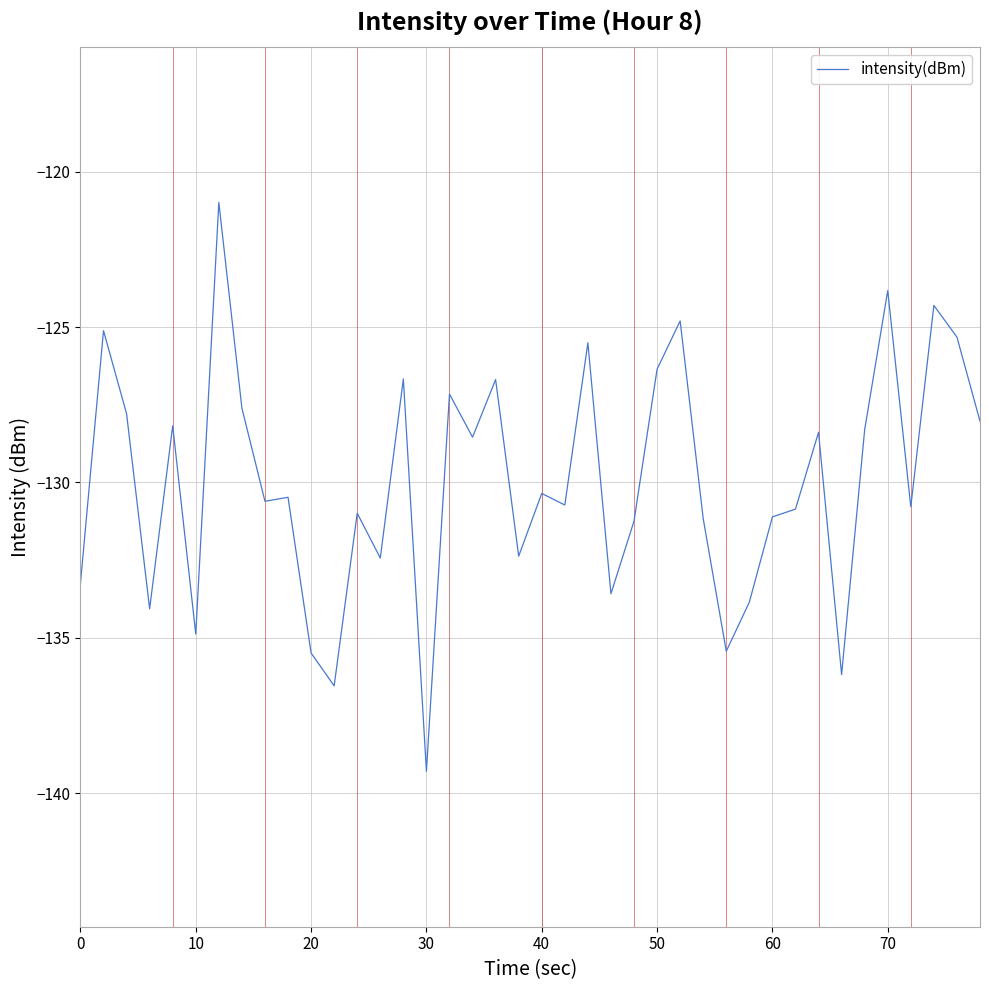

What is the greatest value displayed?

-121.0